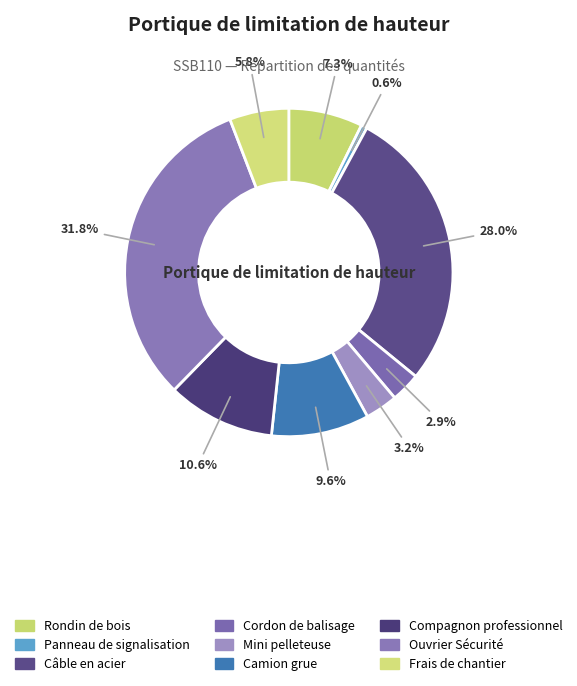

How many slices are in this pie chart?

9